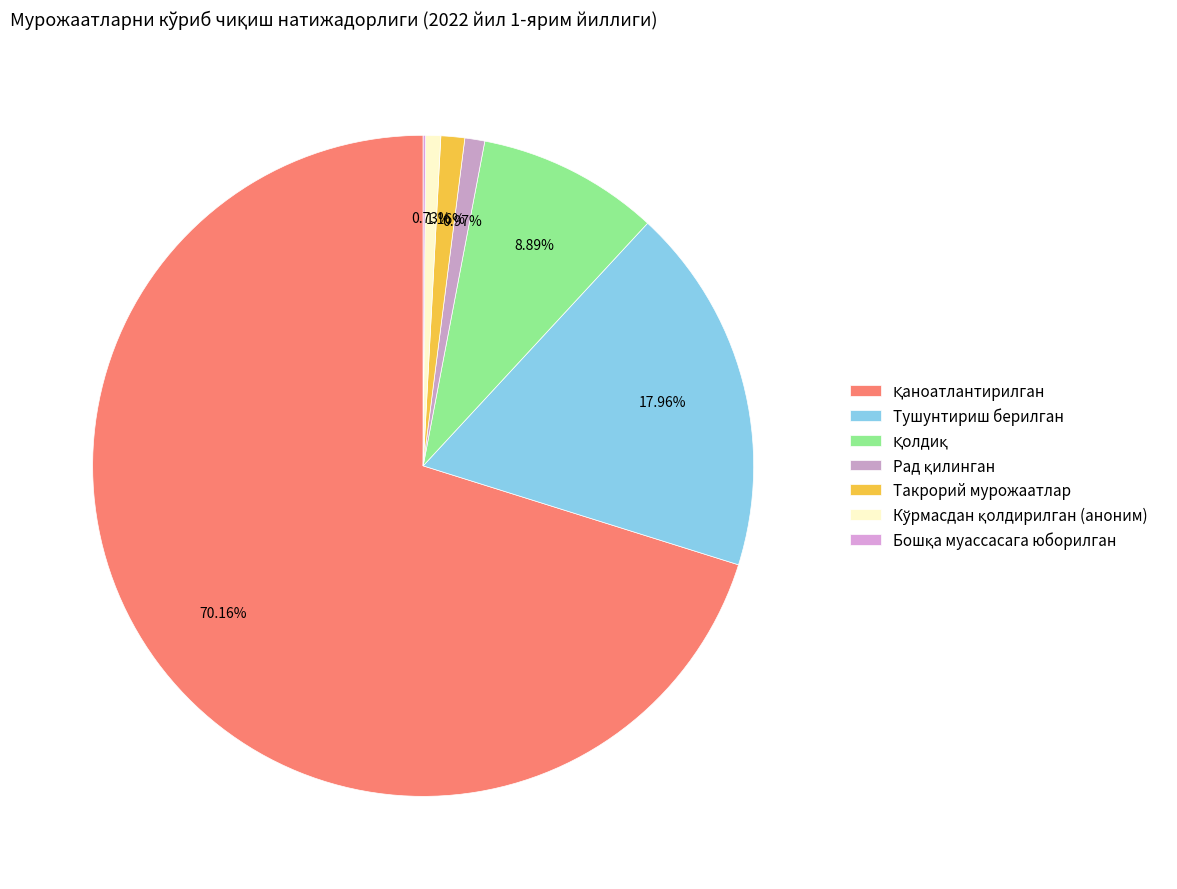

Is it true that Тушунтириш берилган is 30% of the pie?

False